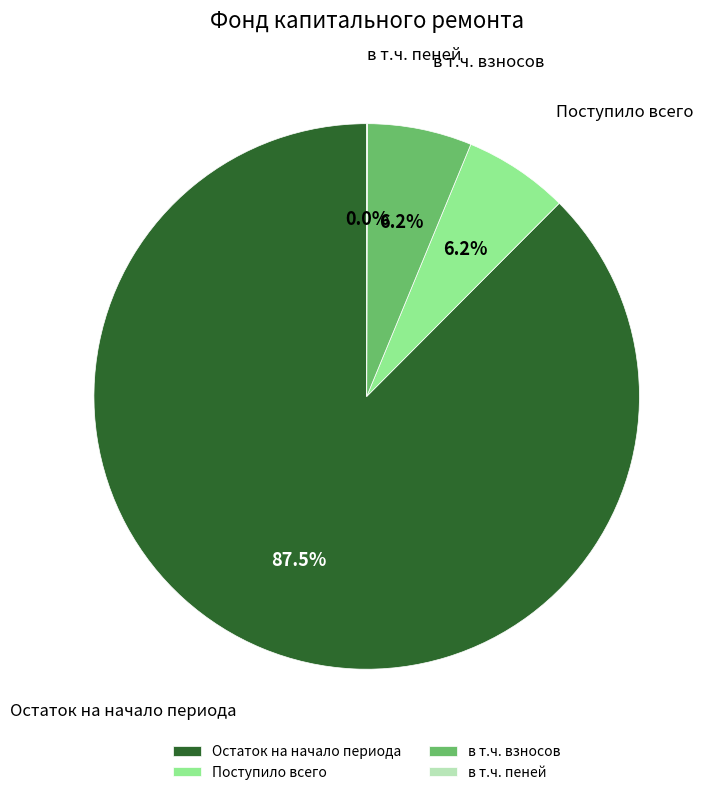

What is the largest slice in the pie chart?

Остаток на начало периода